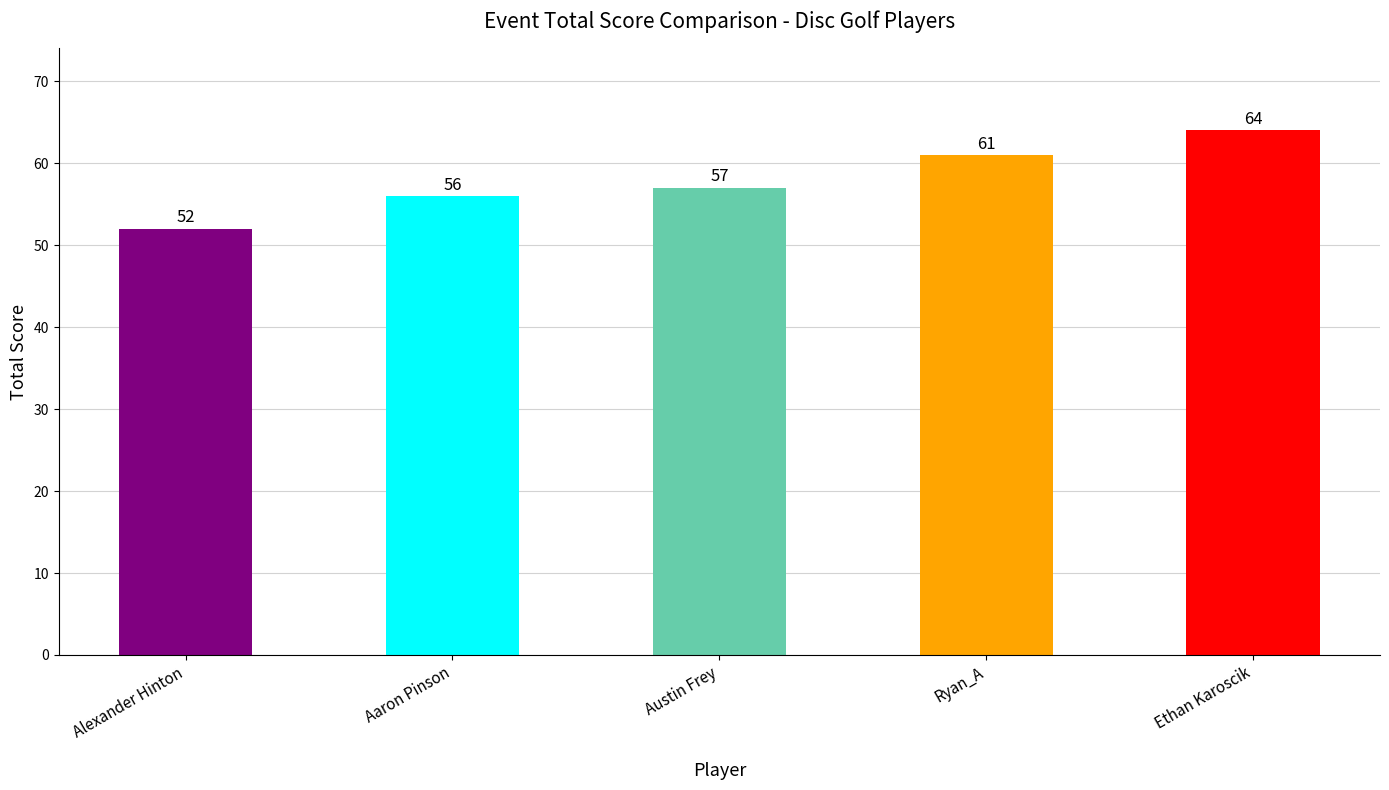

Reading left to right, list all the values displayed in this chart.

Alexander Hinton=52	Aaron Pinson=56	Austin Frey=57	Ryan_A=61	Ethan Karoscik=64